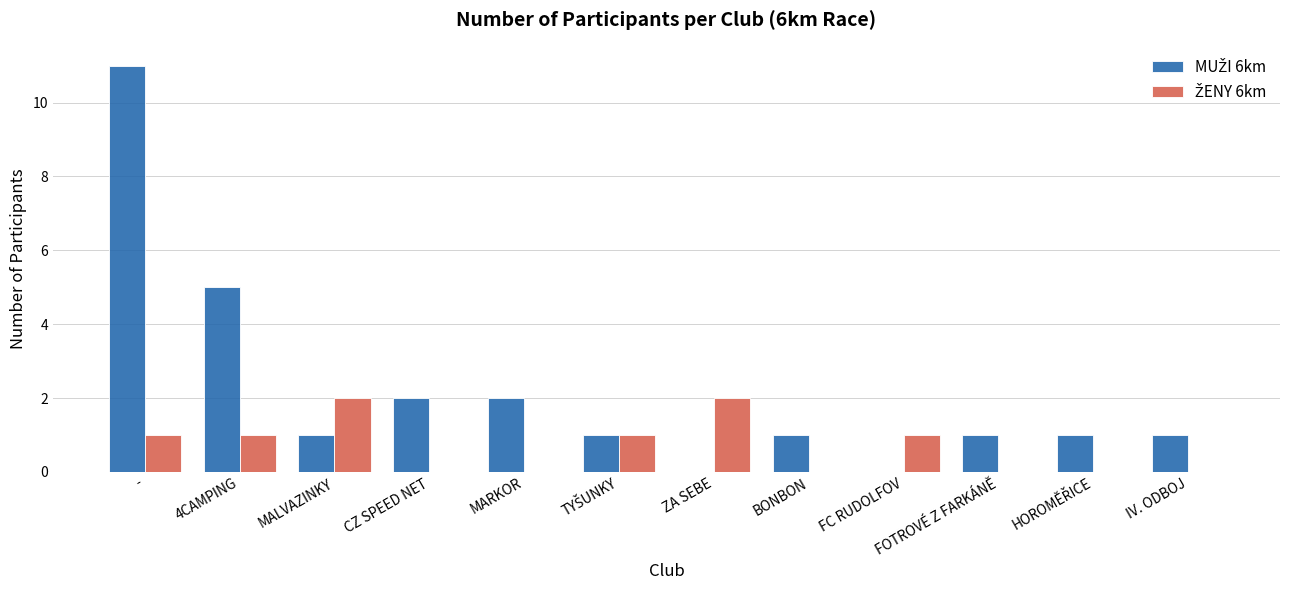

At which category is the sum across all series the highest?

-